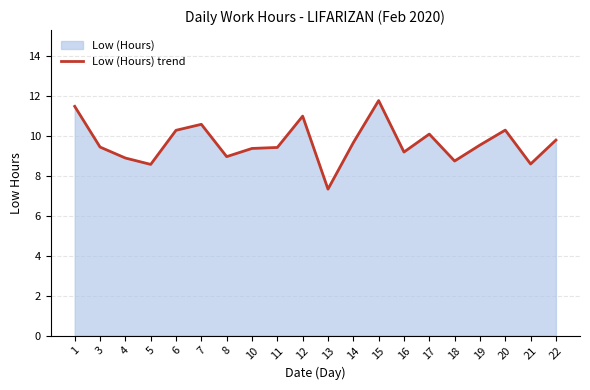

List the labels in order of value, smallest first.

13, 5, 21, 18, 4, 8, 16, 10, 11, 3, 19, 14, 22, 17, 6, 20, 7, 12, 1, 15